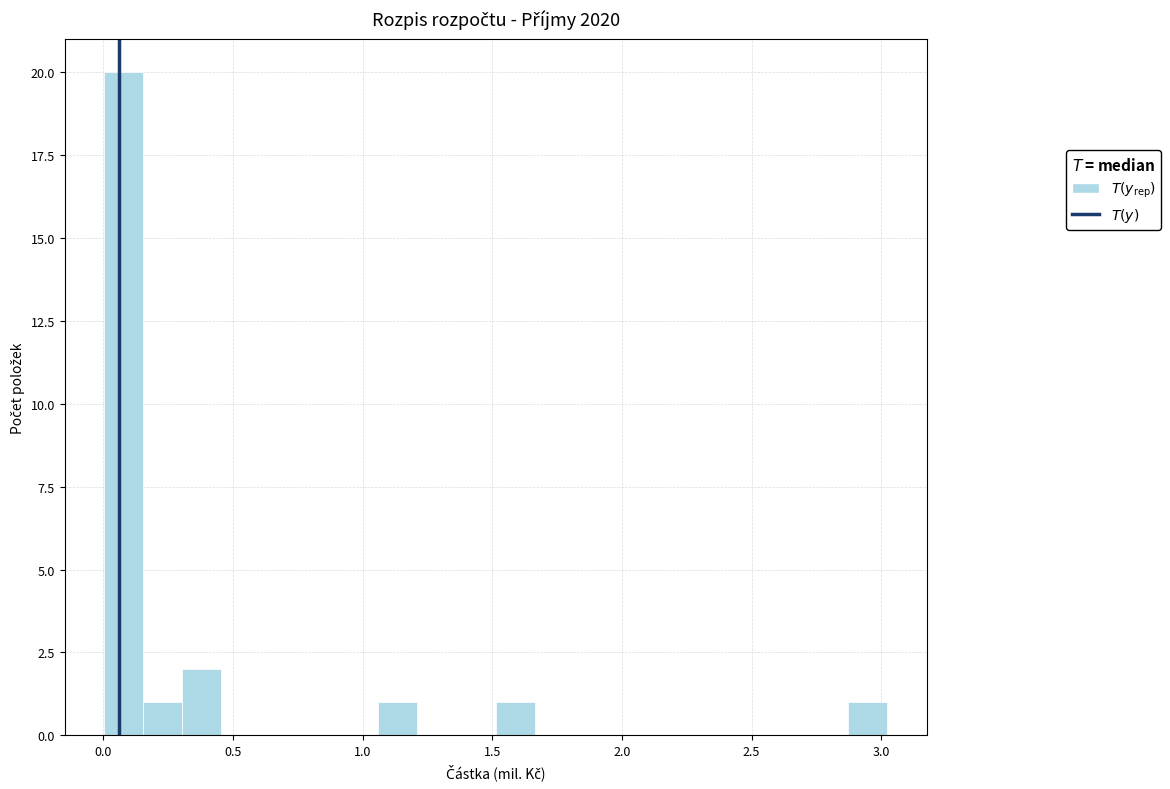

Around what value on the x-axis is the tallest bar? Give the approximate position of its centre, as read against the axis.

0.10